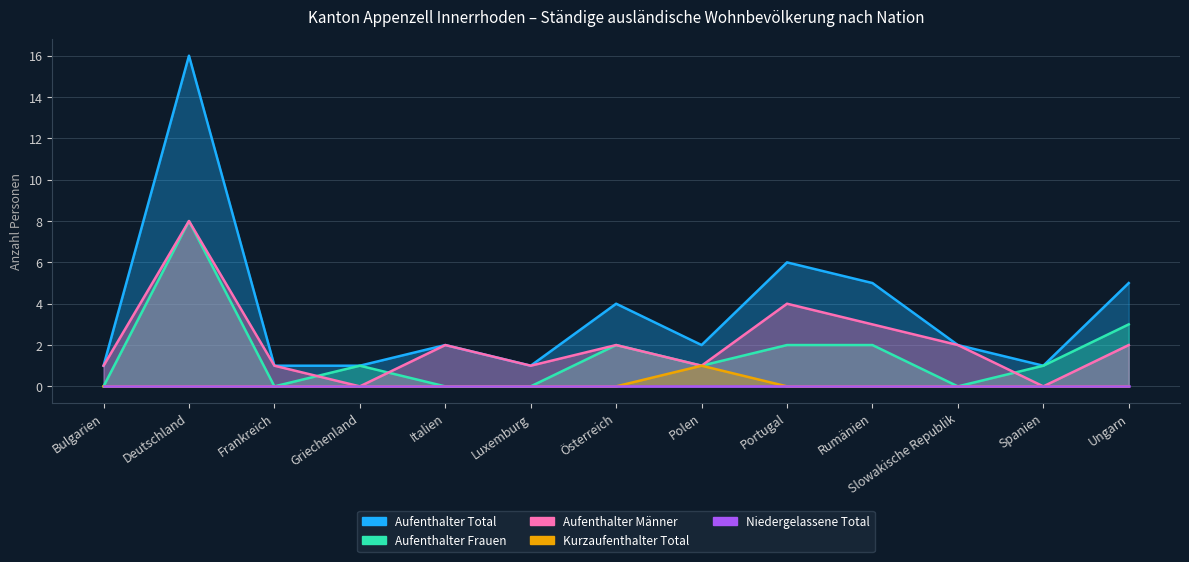

Which series changed the most between Bulgarien and Portugal?

Aufenthalter Total